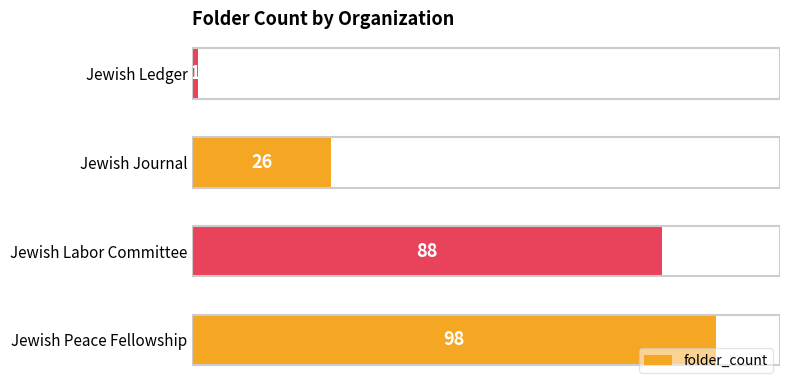

How many series are shown in this chart?

1